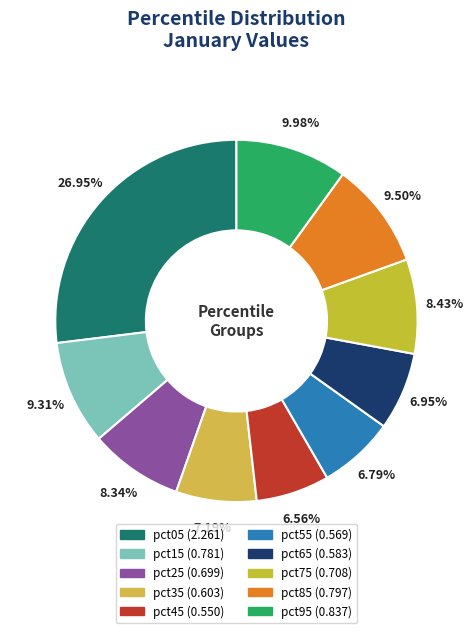

Which has a higher value, pct65 or pct15?

pct15